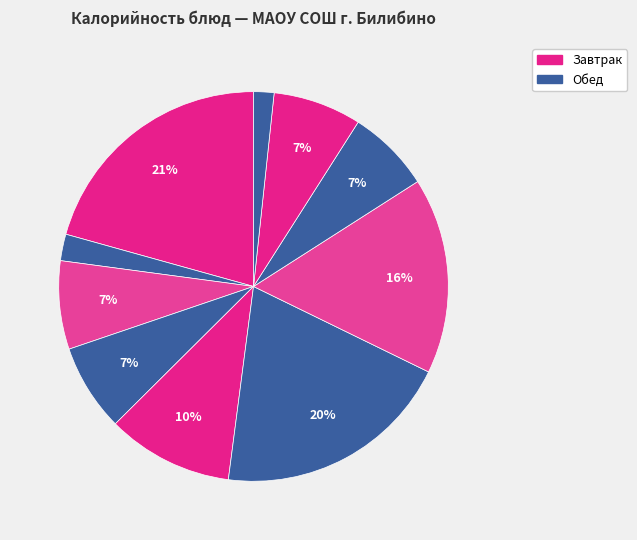

To the nearest percent, what is the difference between the largest and smallest slice percentages?

19%